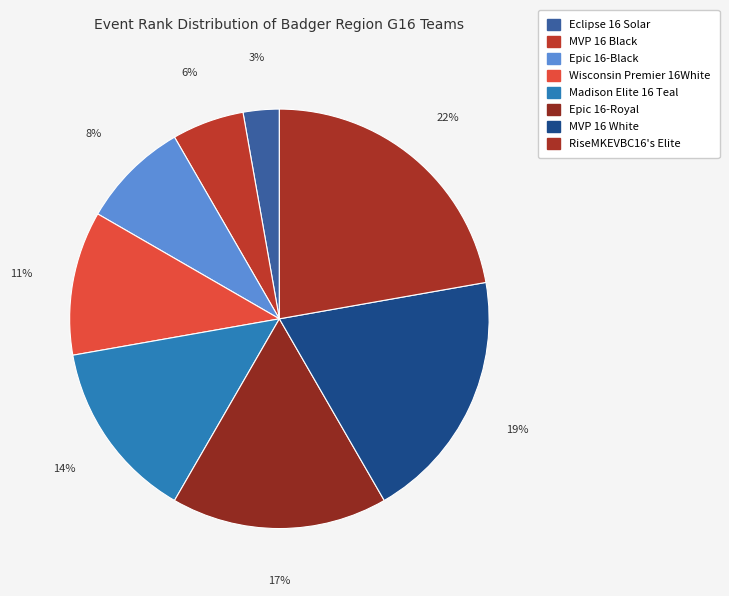

The Madison Elite 16 Teal slice represents 21% of the pie. True or false?

False